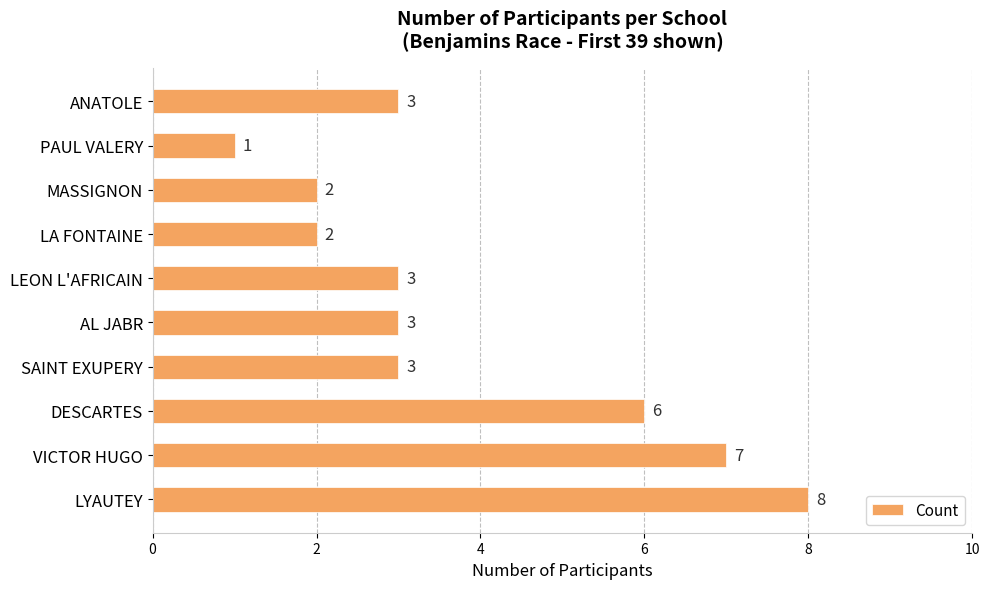

How many values are between 2 and 6?

7